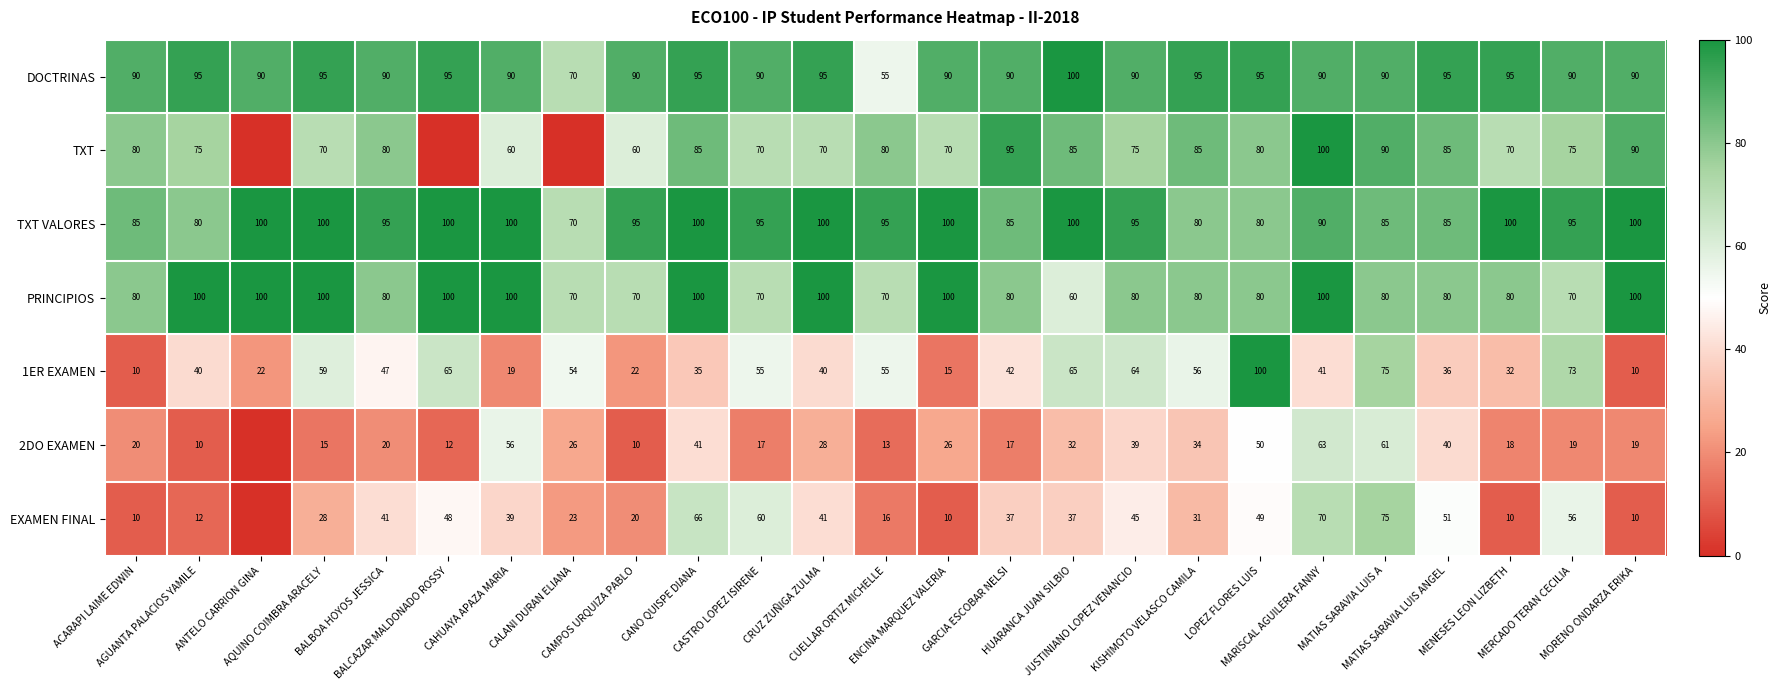

Which has a higher value, MARISCAL AGUILERA FANNY or BALCAZAR MALDONADO ROSSY?

BALCAZAR MALDONADO ROSSY